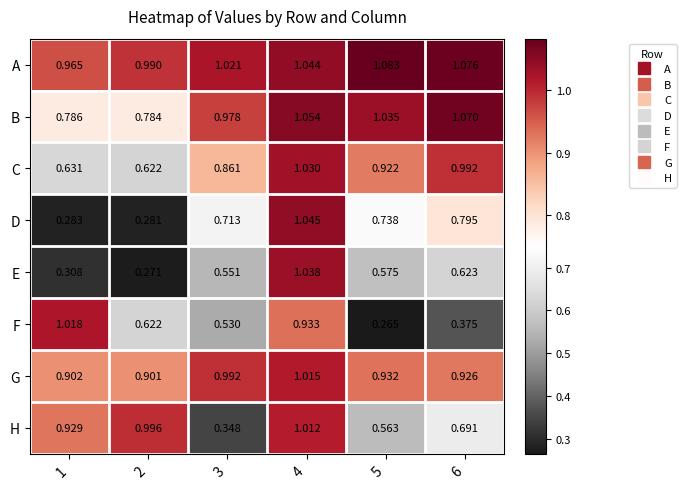

Between 1 and 6, which series saw the biggest shift?

F